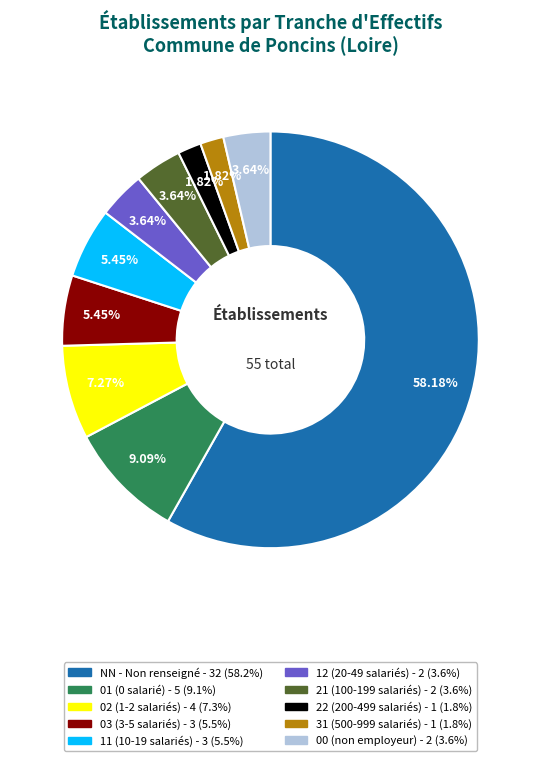

What is the largest slice in the pie chart?

NN